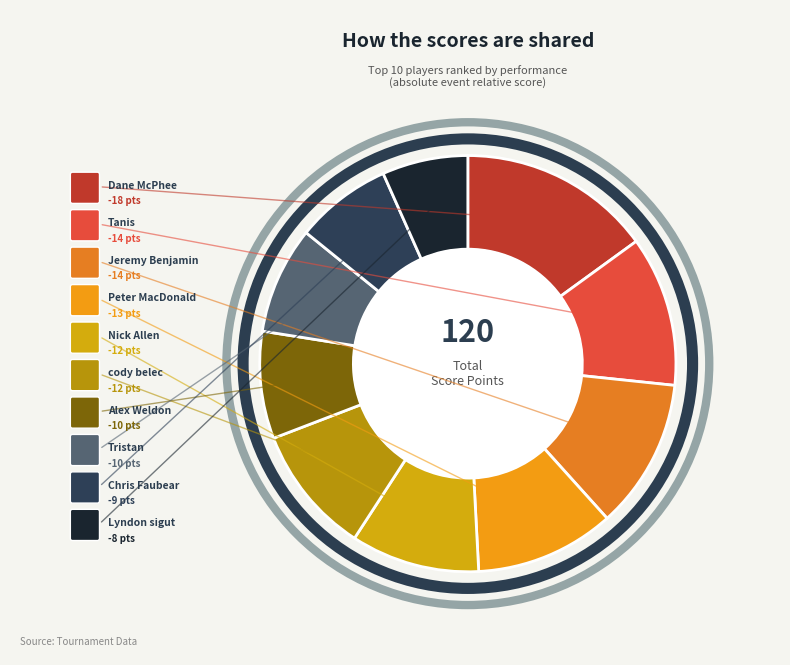

How many slices are in this pie chart?

10